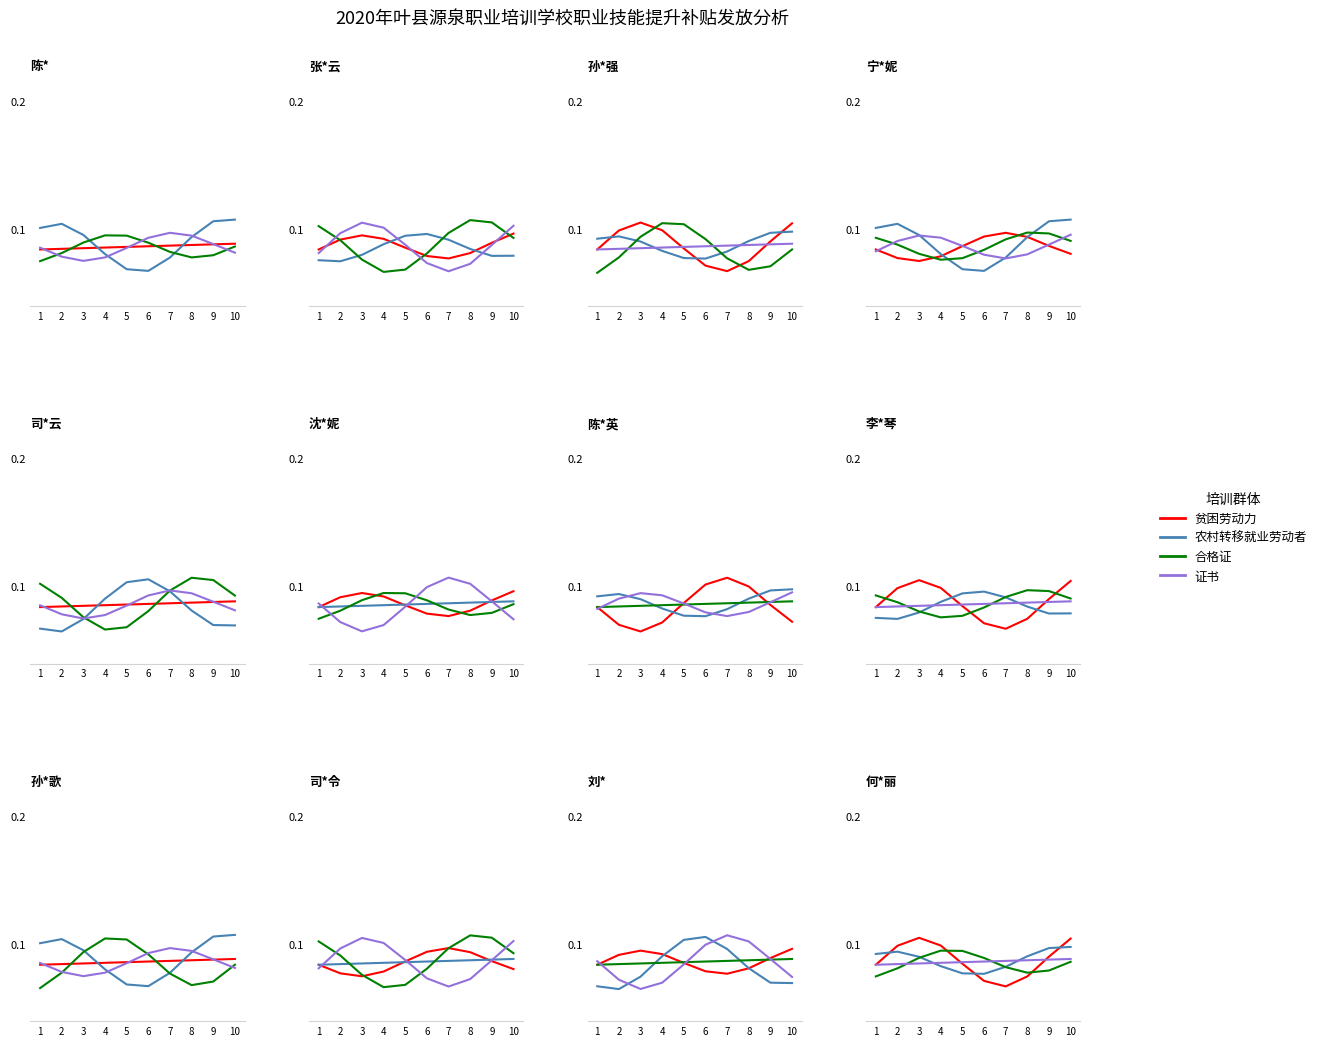

At which category is the sum across all series the highest?

10